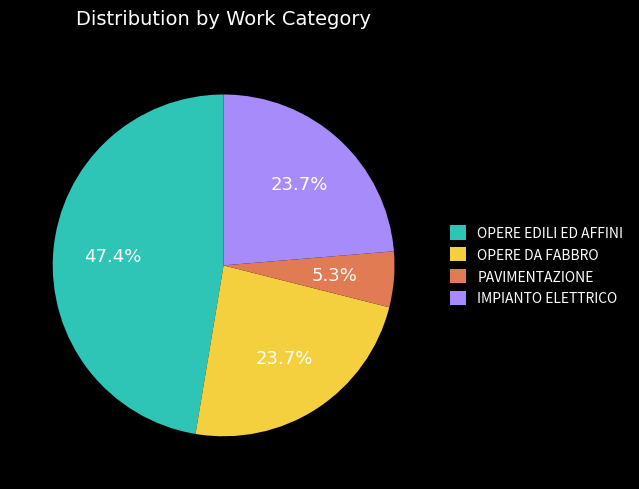

Combined, do IMPIANTO ELETTRICO and OPERE EDILI ED AFFINI account for over 50%?

Yes